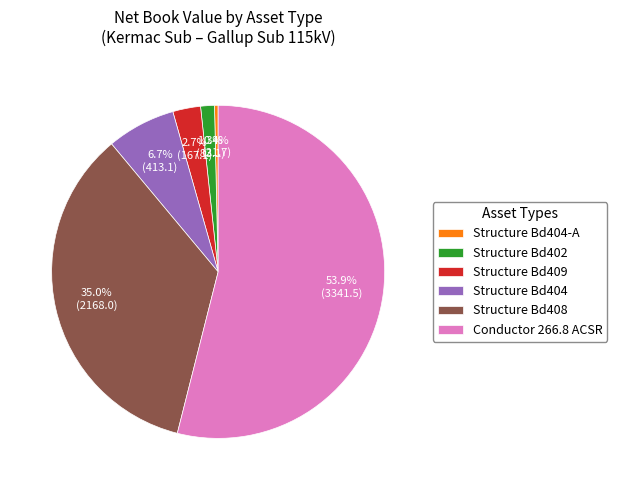

To the nearest percent, what is the difference between the largest and smallest slice percentages?

54%